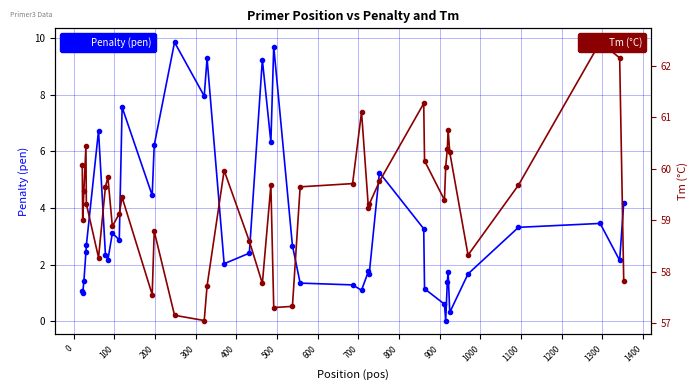

What is the average value of the Tm (°C) series?

59.4